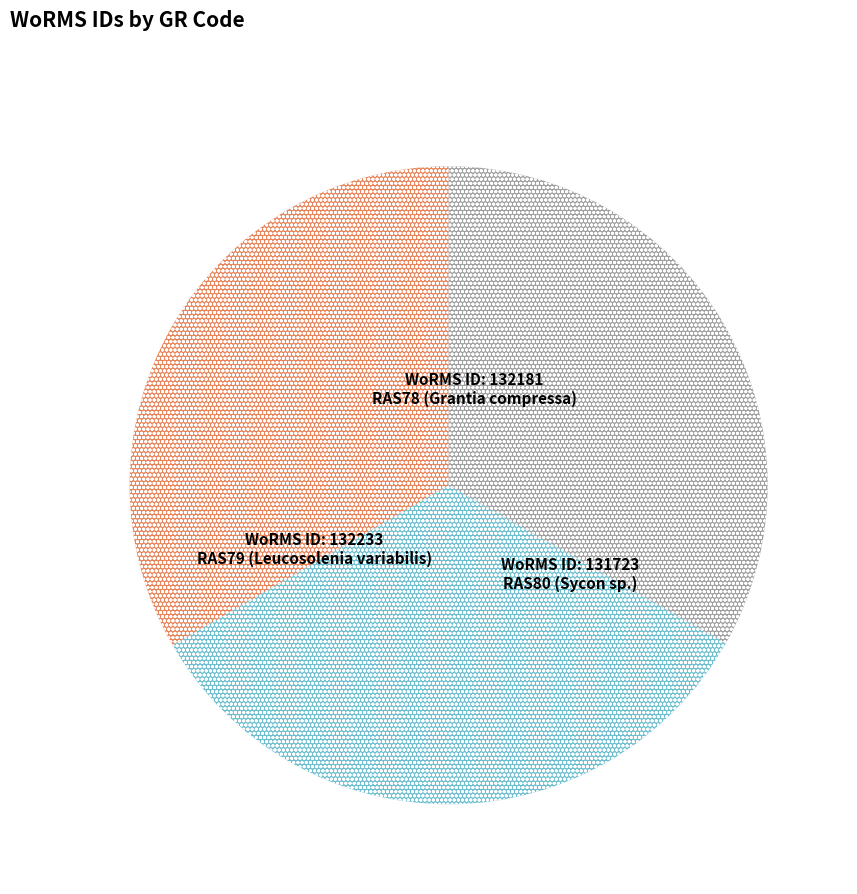

Is there a majority slice in this chart?

No